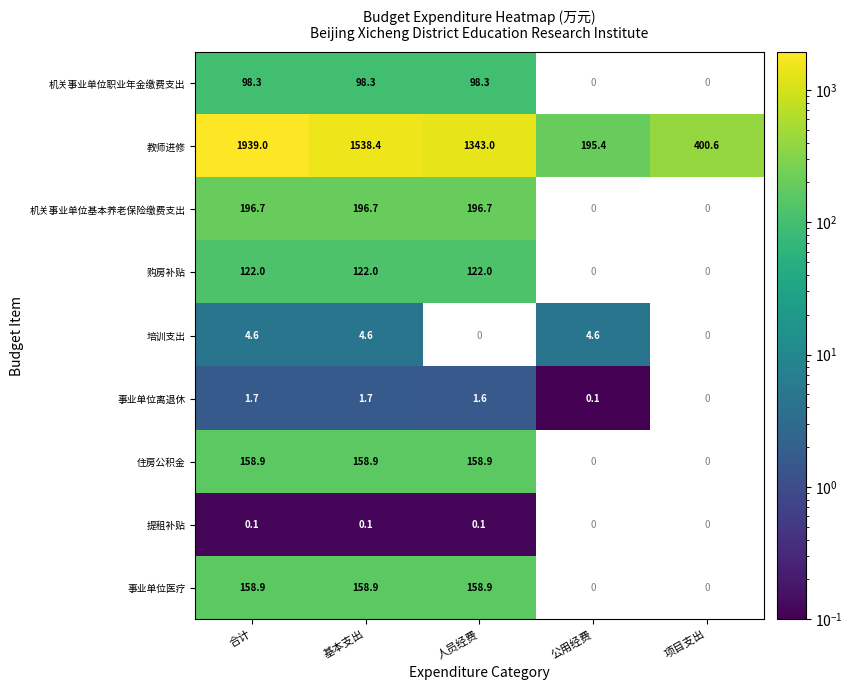

Where is 教师进修 nearest to the value 1067?

人员经费